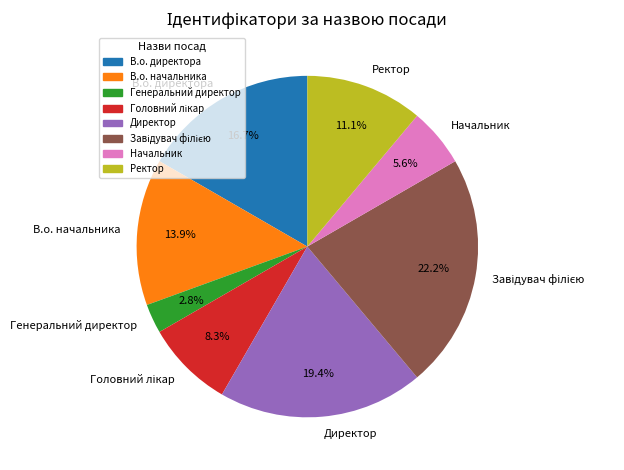

What is the smallest slice in the pie chart?

Генеральний директор